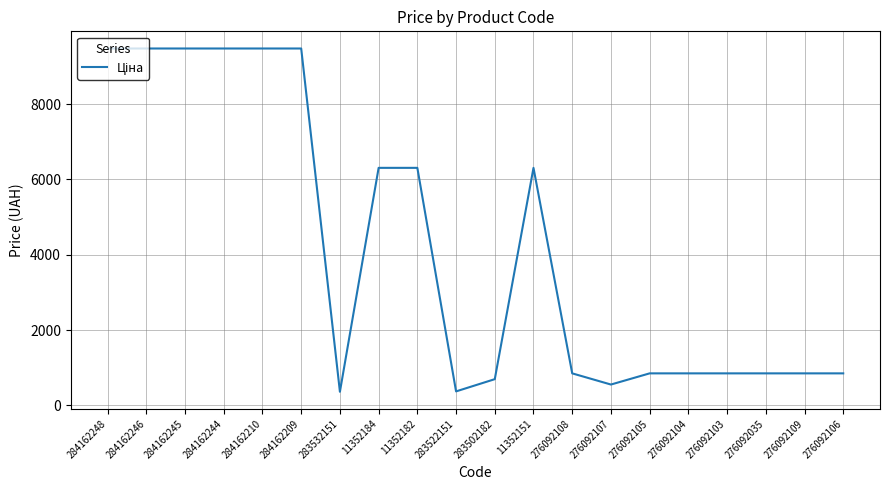

What is the difference between the maximum and minimum values?

9120.2